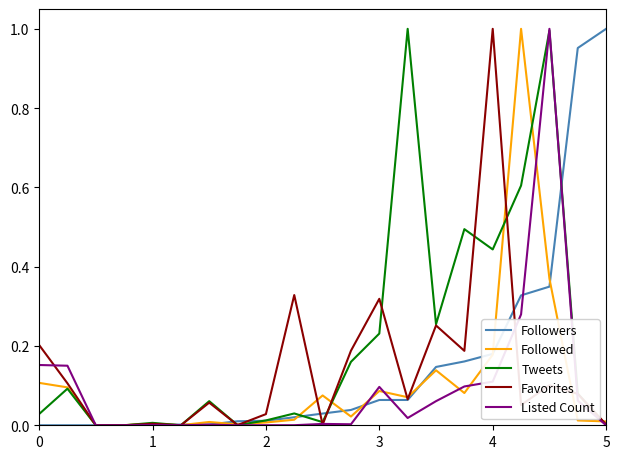

Which series has the largest total across all categories?

Tweets